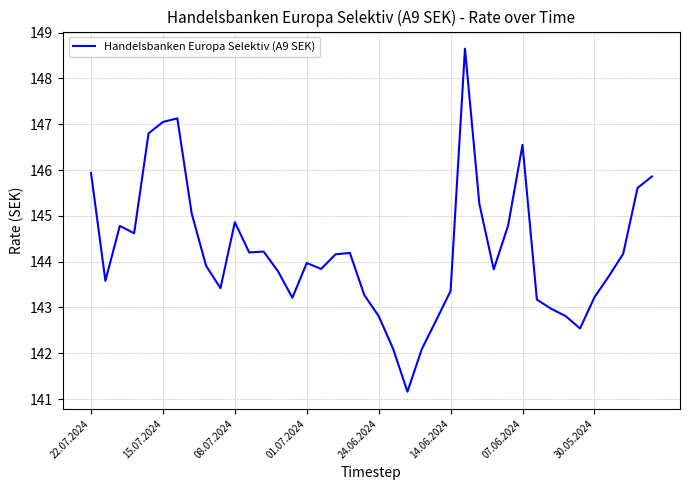

What is the greatest value displayed?

148.7